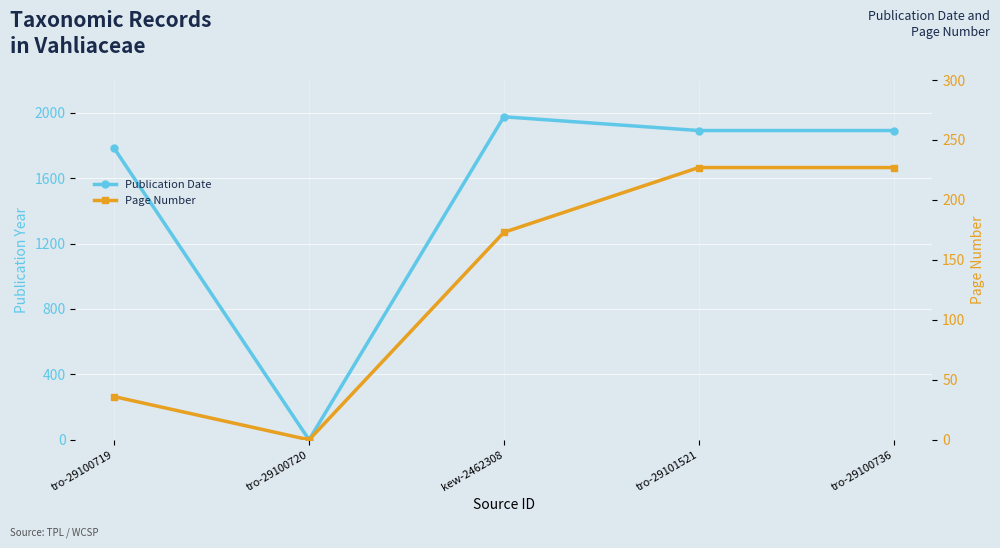

The Publication Date series shows 1030 at kew-2462308. True or false?

False